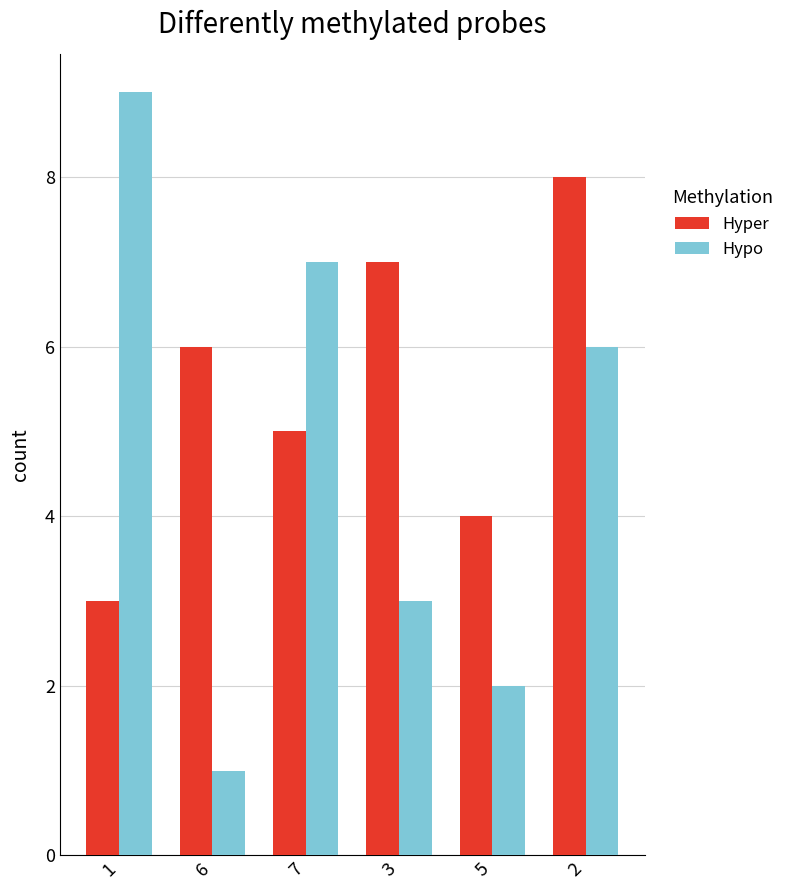

The Hypo series shows 1 at 6. True or false?

True